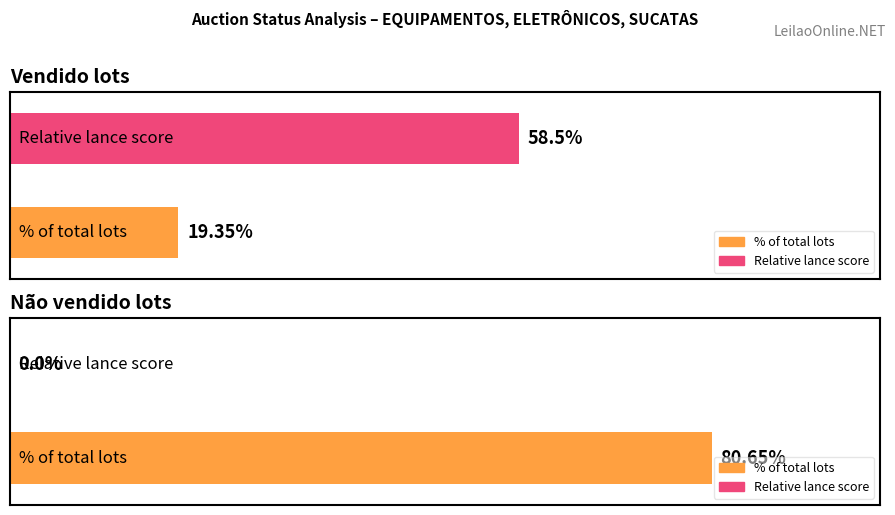

Is the value of Vendido at 2 greater than the value of Não vendido at 0?

Yes